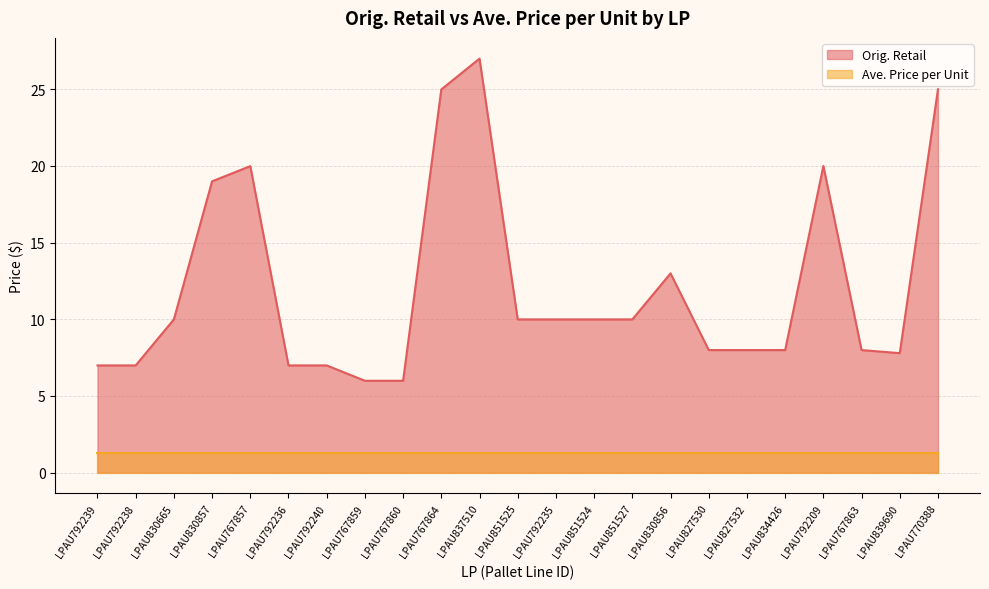

At which label does the data first exceed 9?

LPAU830665